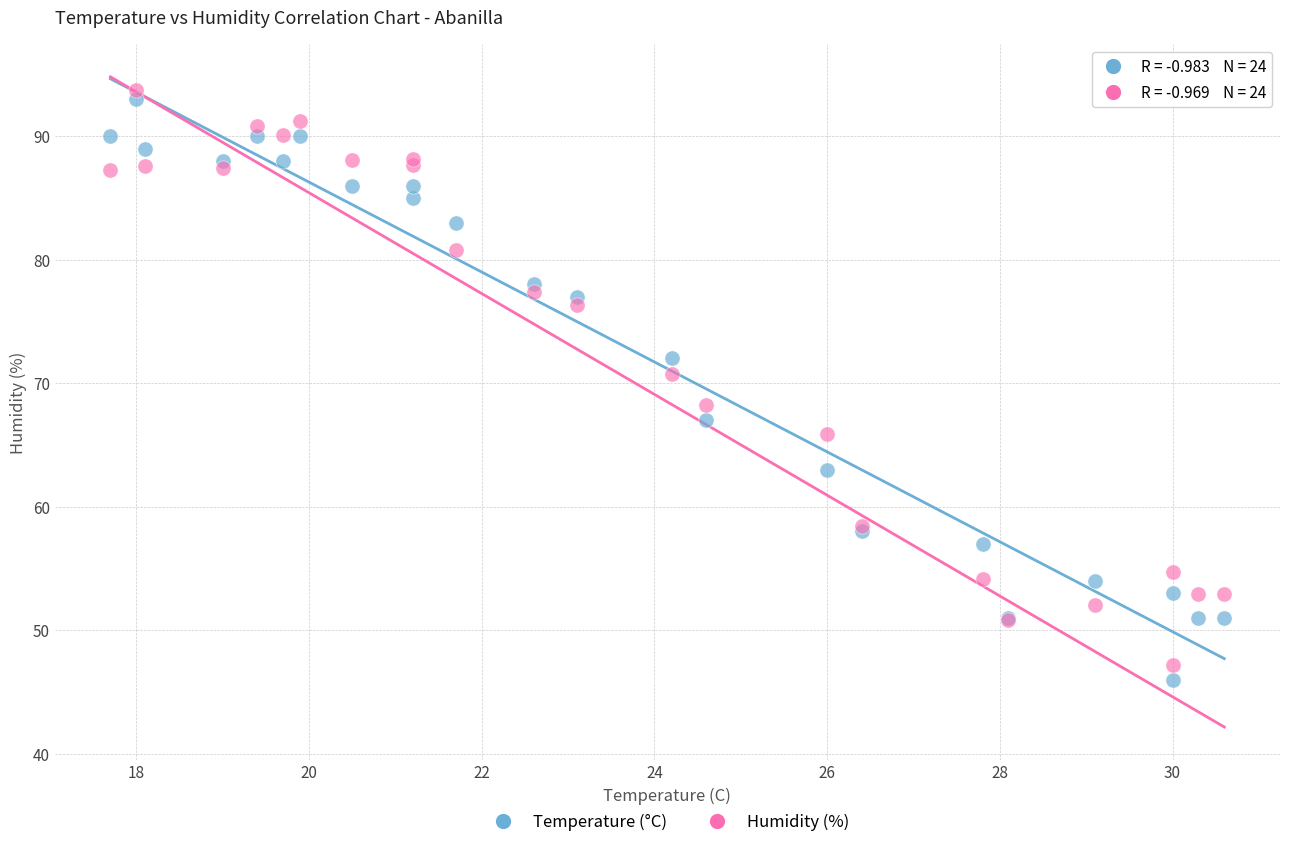

Which series has the largest Y range (max minus min)?

Temperature (°C)